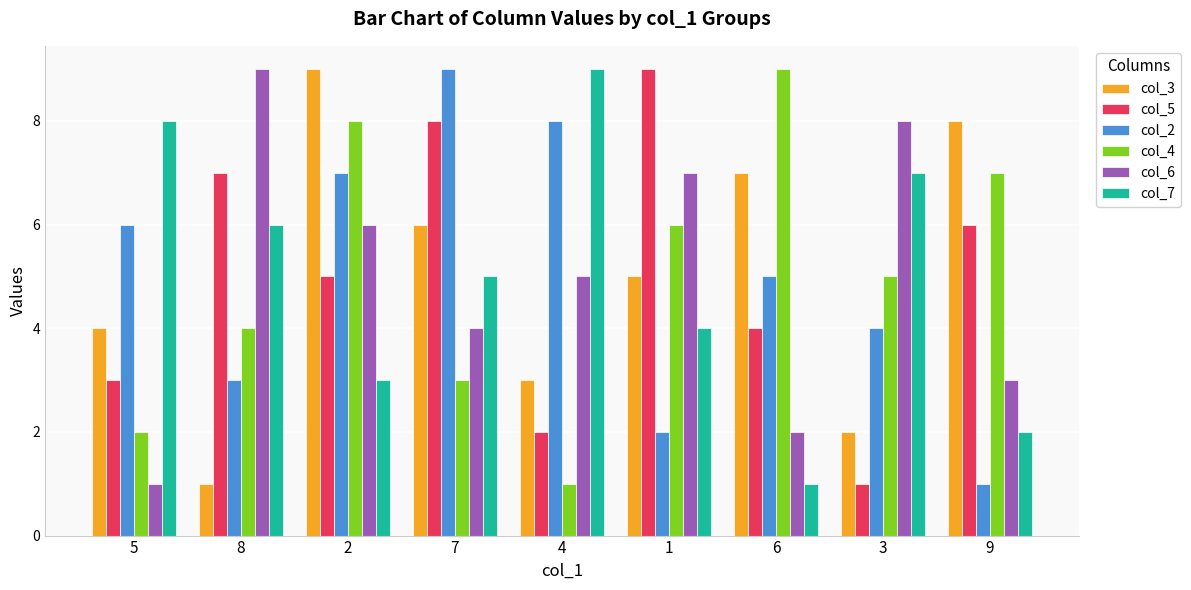

Which series changed the most between 8 and 6?

col_6